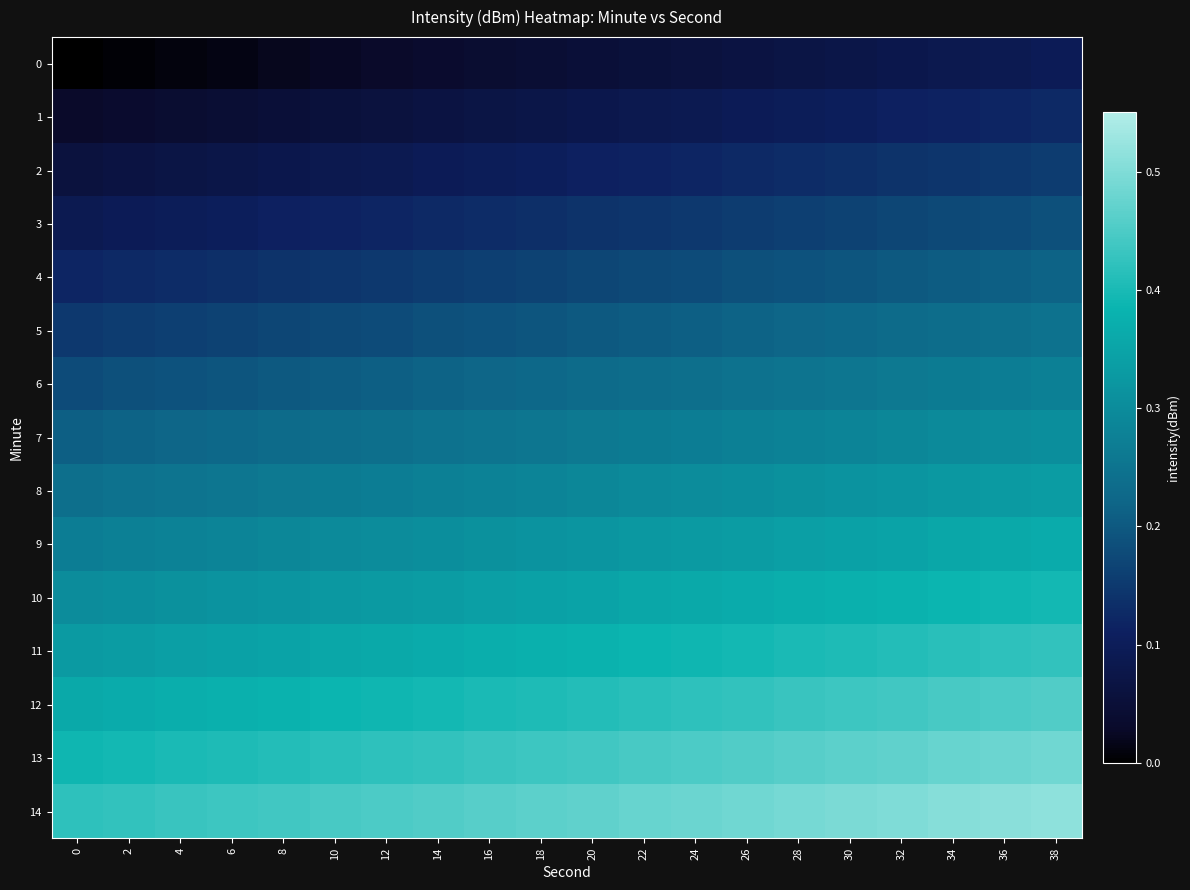

At which category does the chart reach its peak across all series?

38